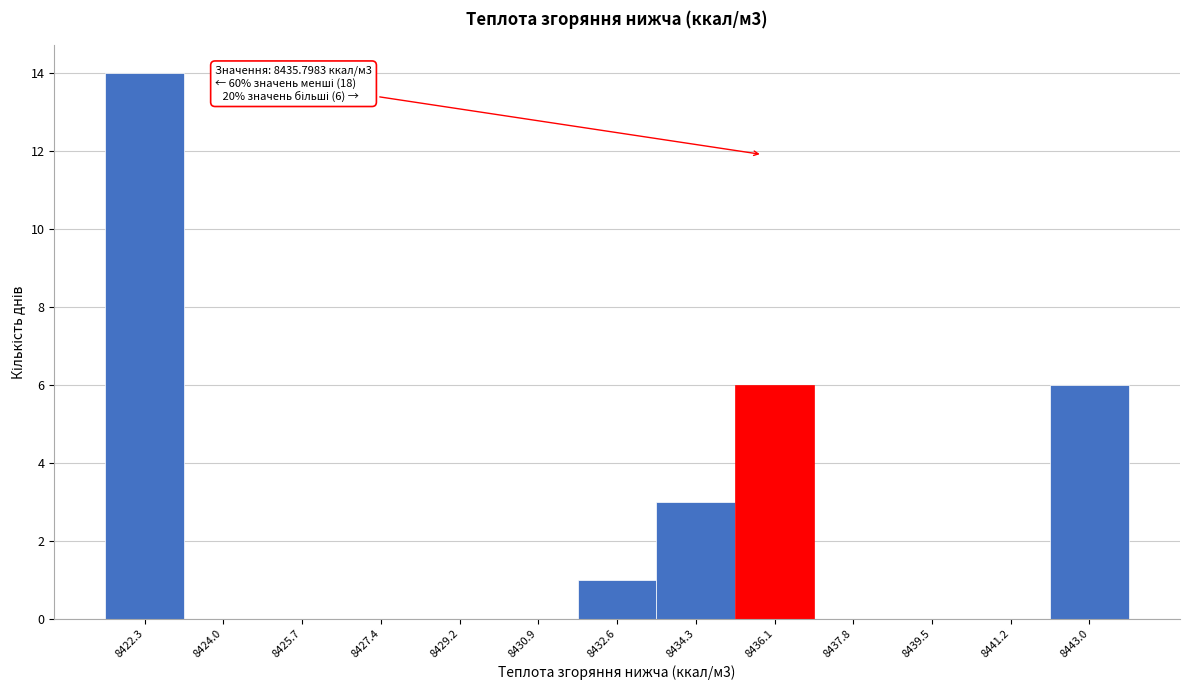

Which range on the x-axis has the tallest bar?

8421.4 to 8423.2